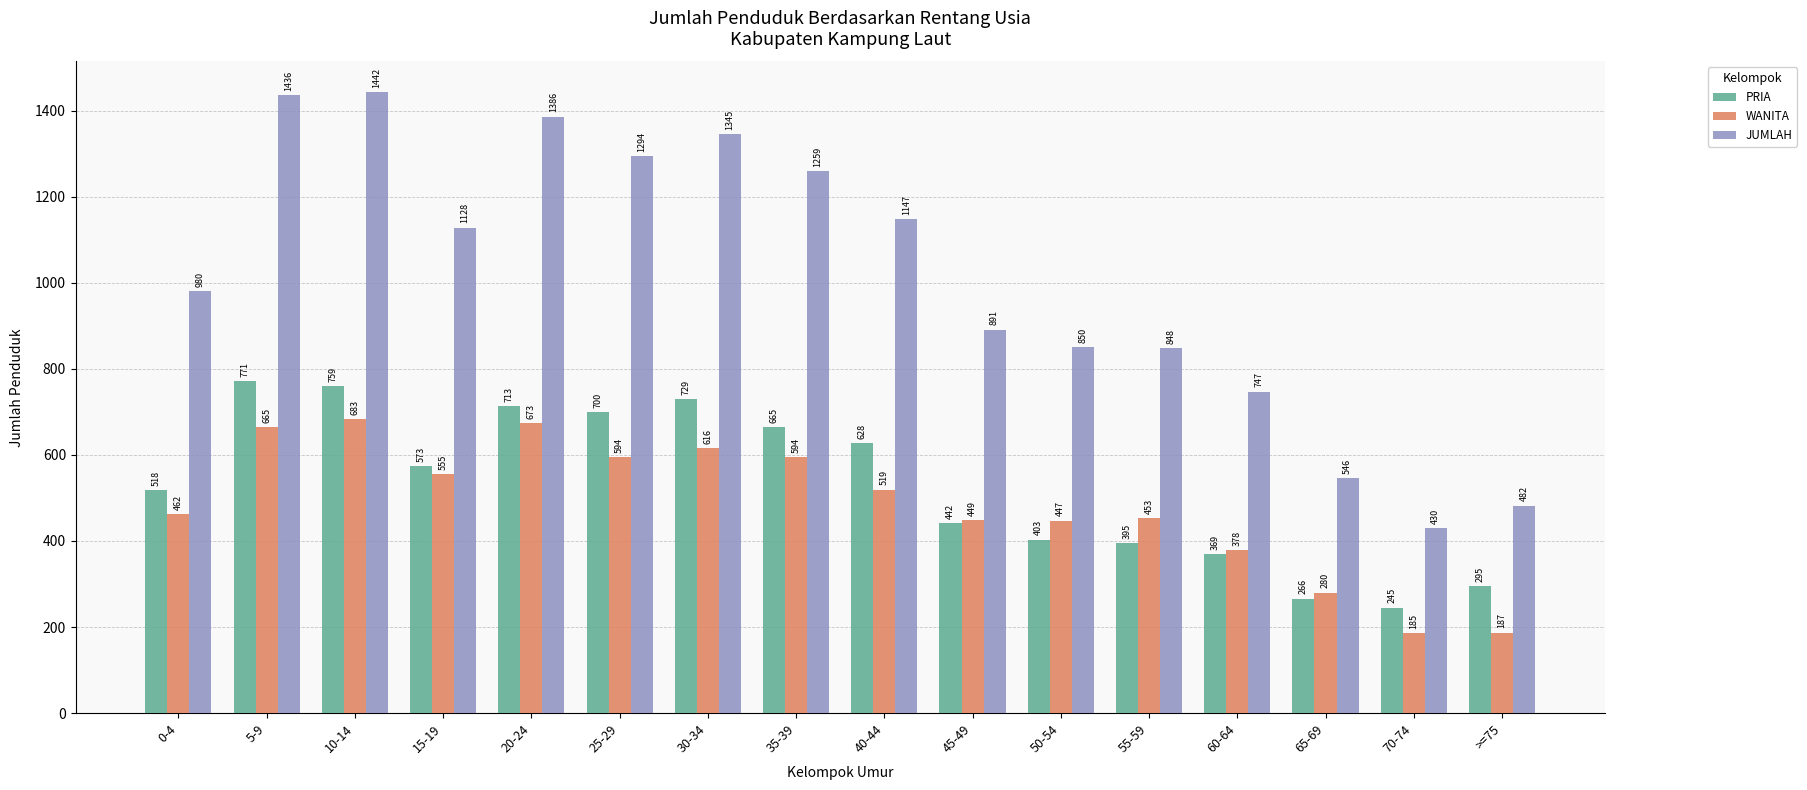

The value of WANITA at 5-9 is 665. True or false?

True